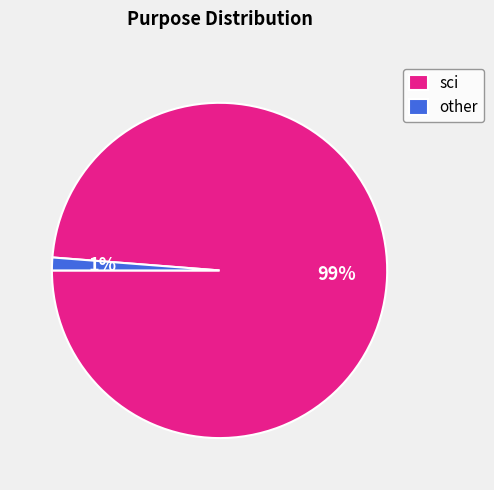

Rank the categories by value from lowest to highest.

other, sci